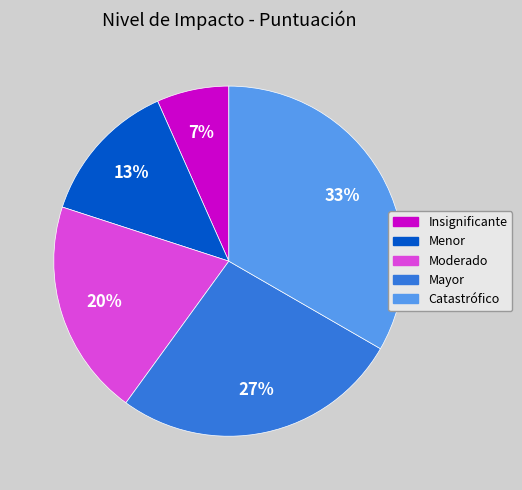

Between Menor and Mayor, which is larger?

Mayor